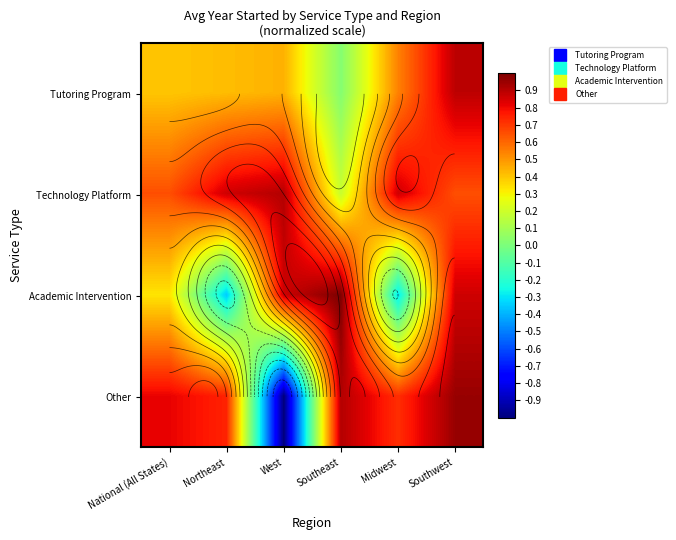

At which category is the sum across all series the highest?

Southwest